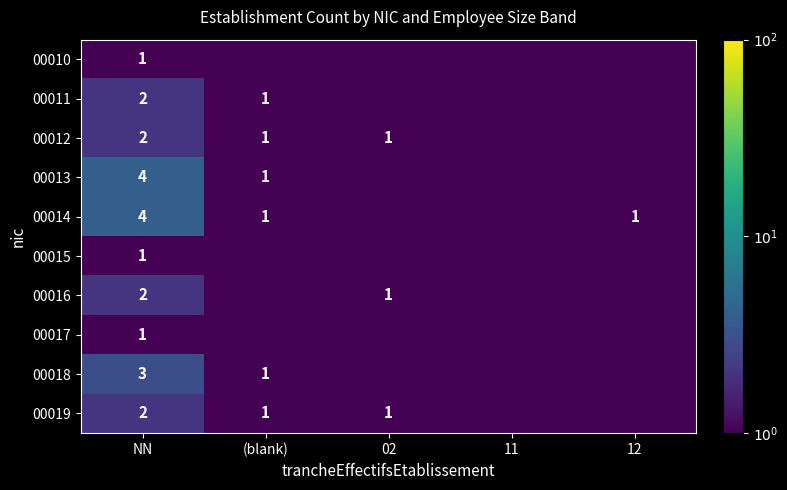

What is the difference between the highest and lowest values at NN?

3.0